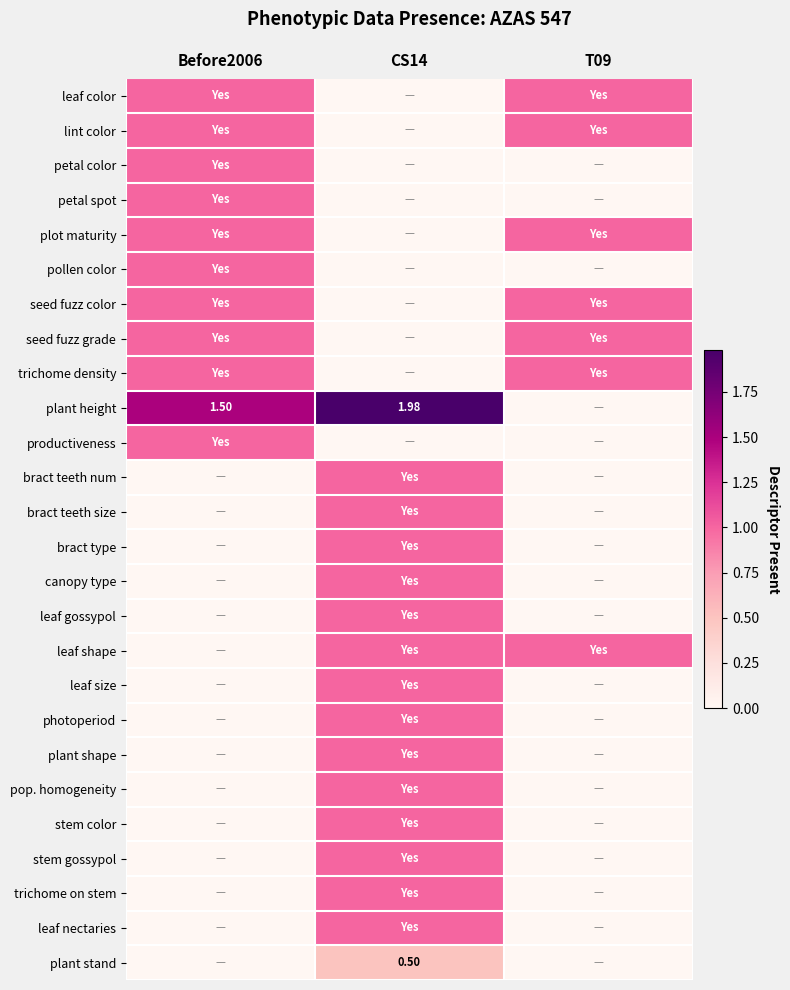

How many series are shown in this chart?

26